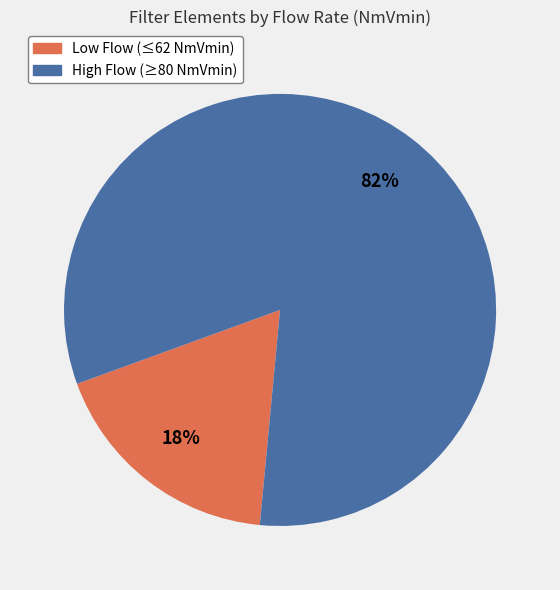

To the nearest percent, what is the difference between the largest and smallest slice percentages?

64%